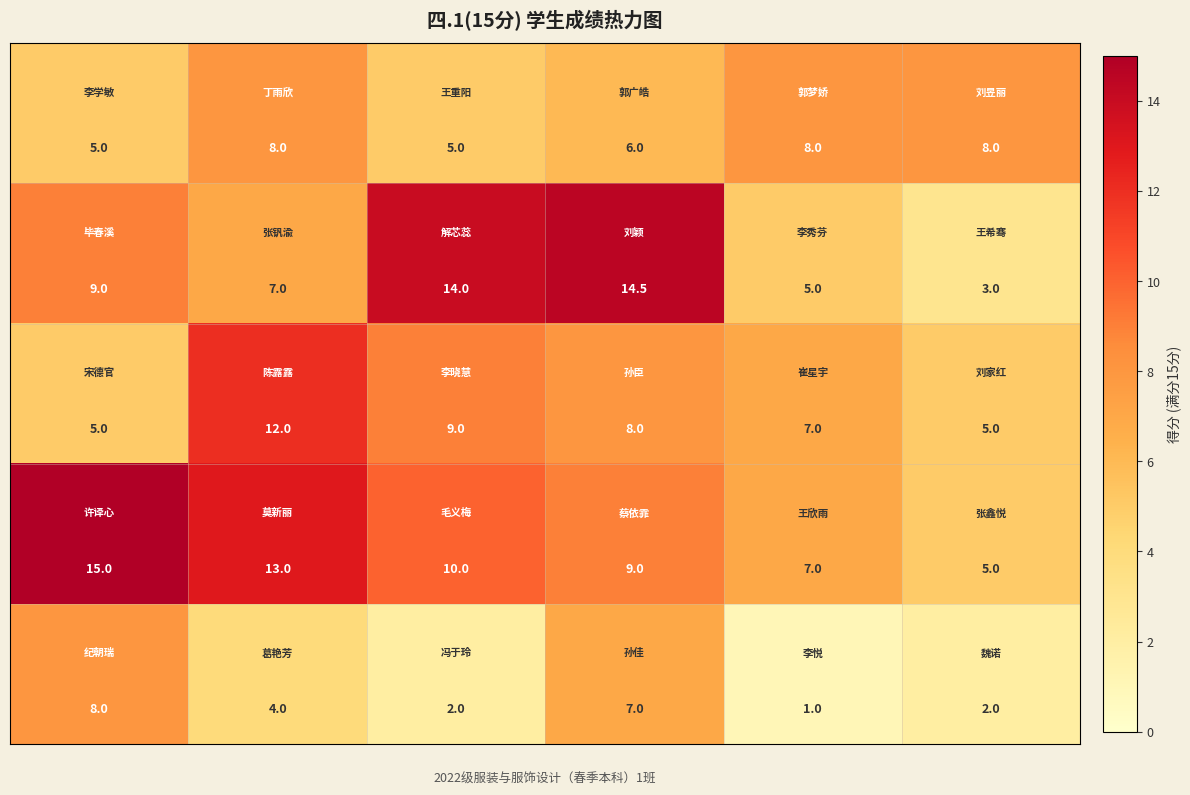

What is the maximum value shown in the chart?

15.0